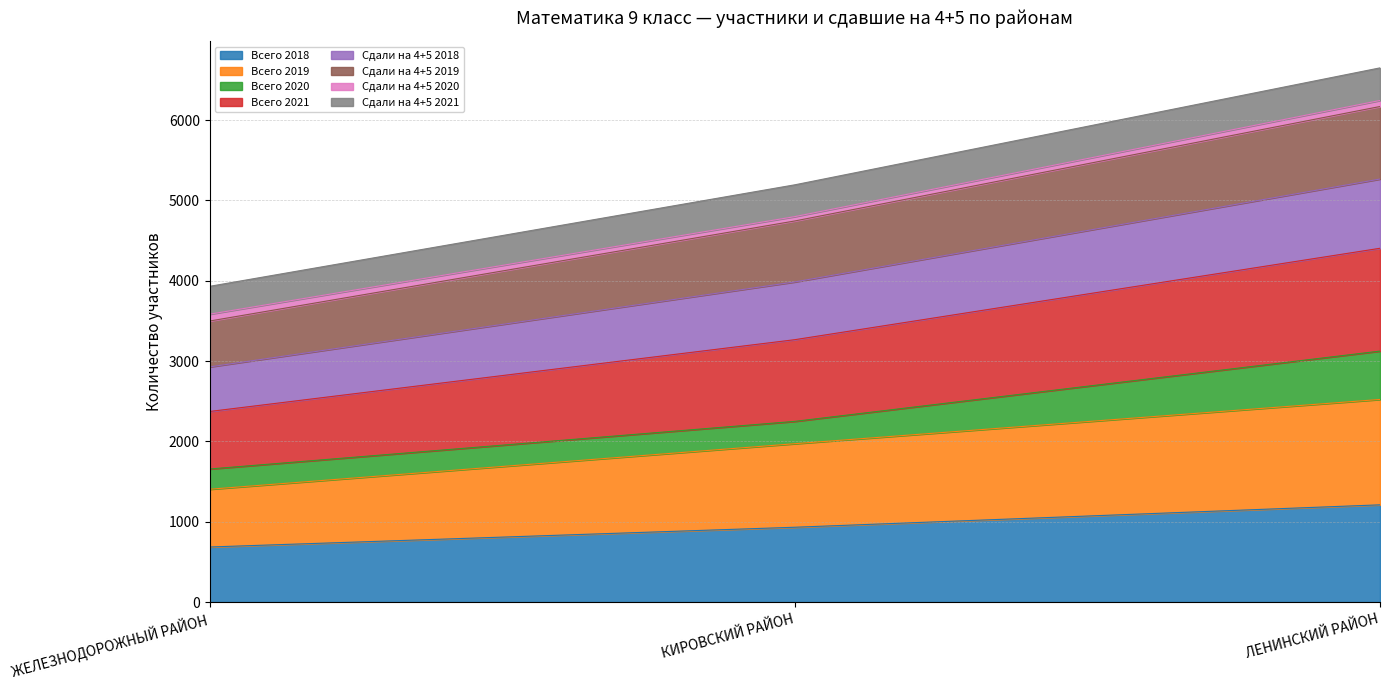

What position from the right is ЛЕНИНСКИЙ РАЙОН?

1